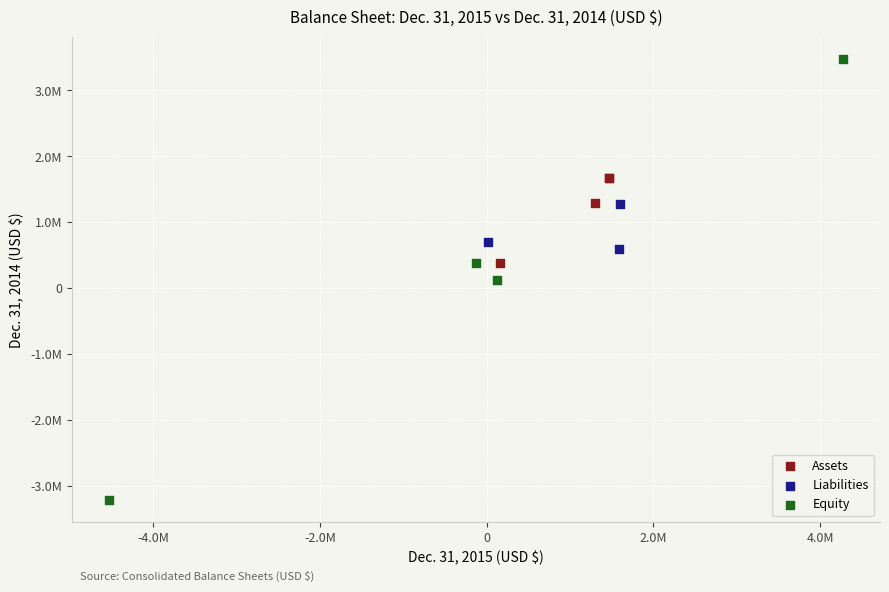

Which series has the largest Y range (max minus min)?

Equity